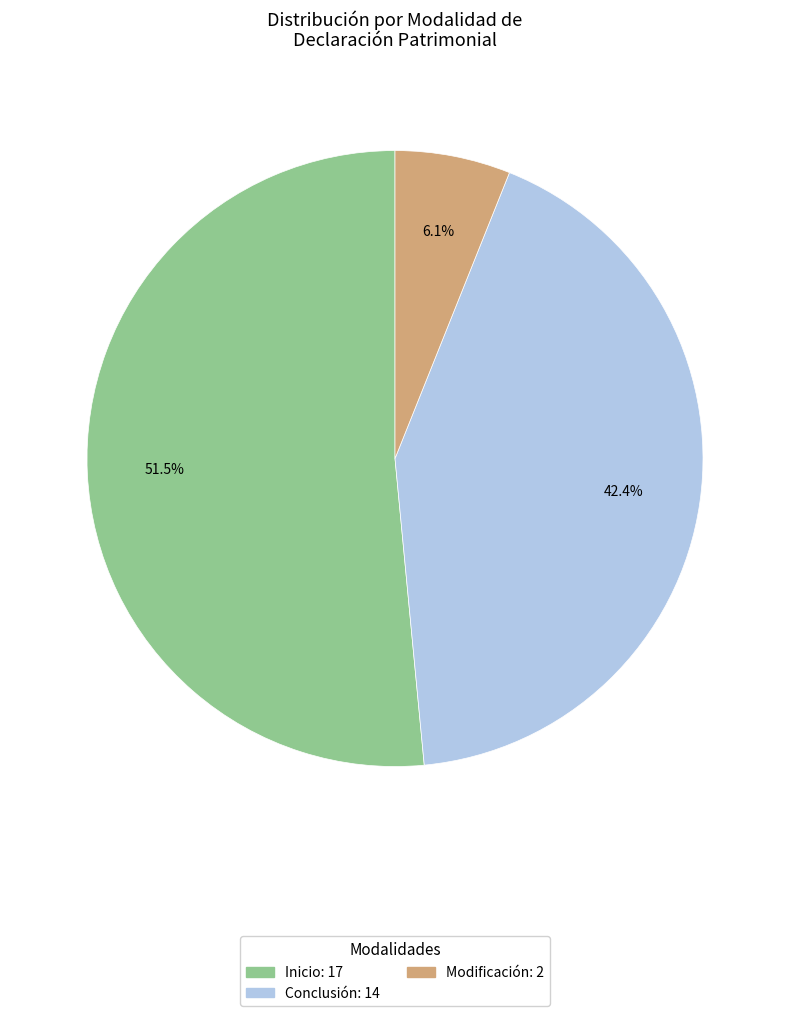

To the nearest percent, what percentage of the pie is Modificación?

6%